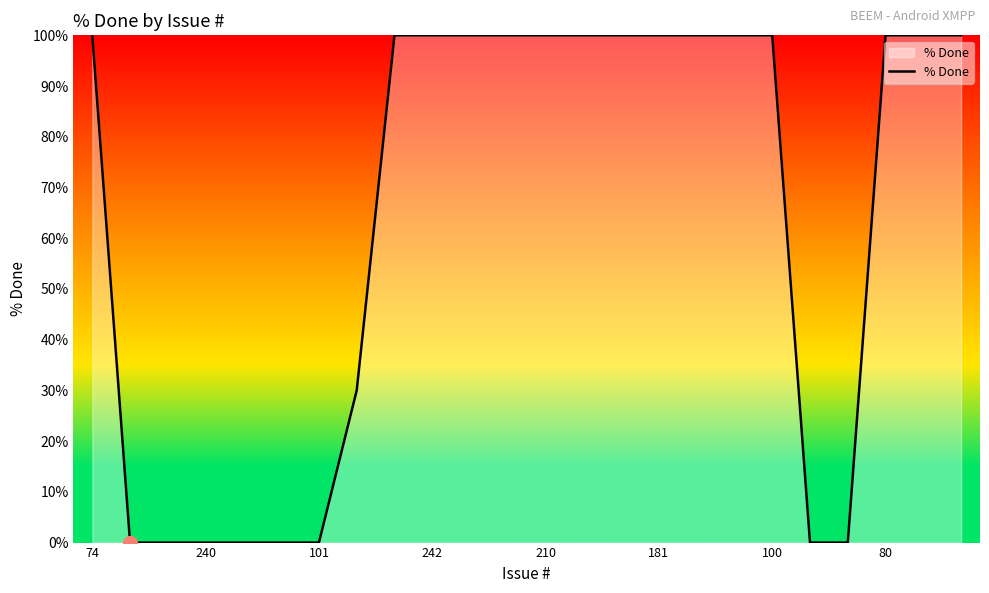

What is the average value?

64